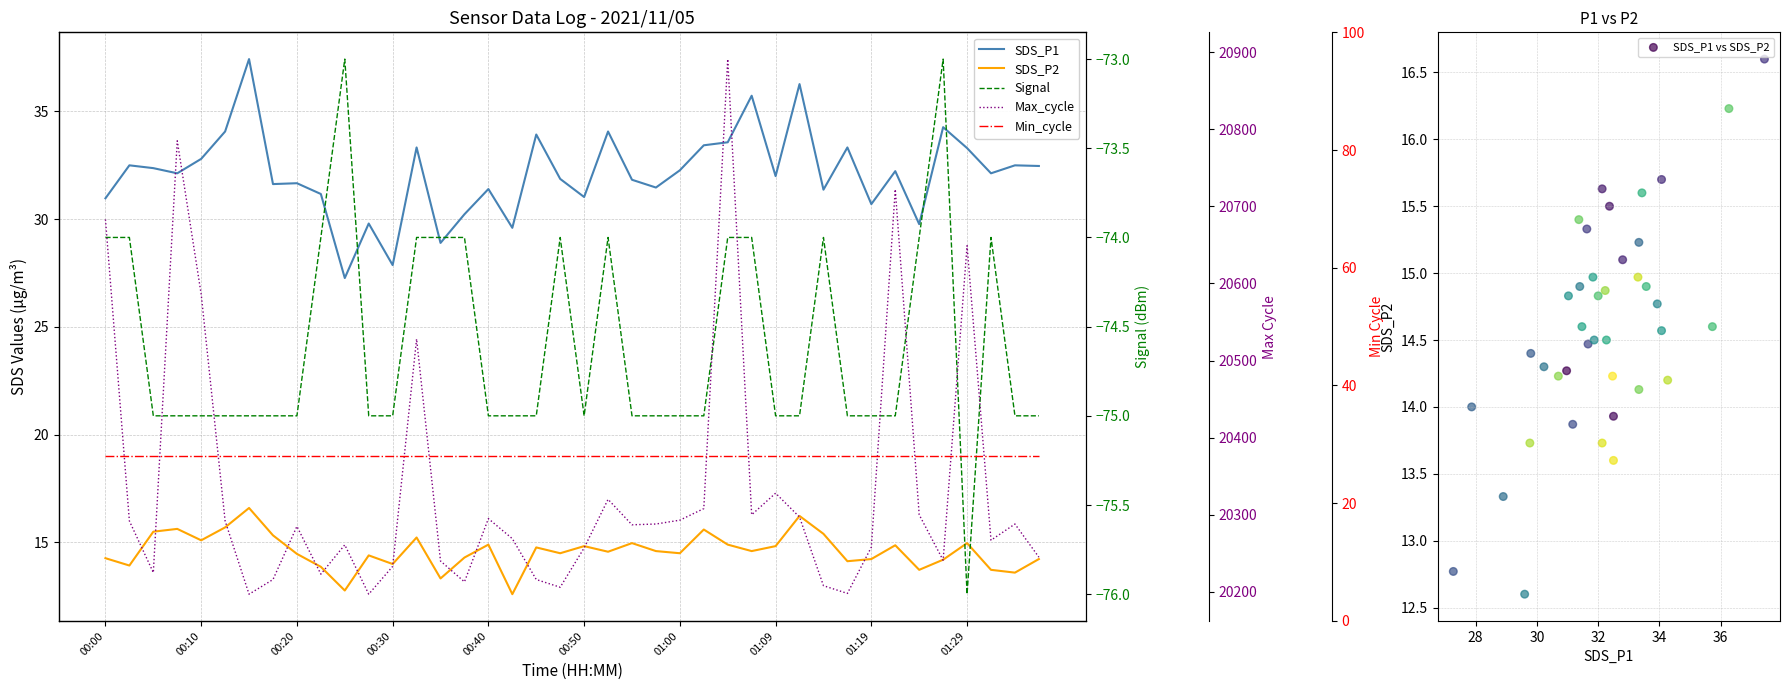

Which series has the largest total across all categories?

Max_cycle